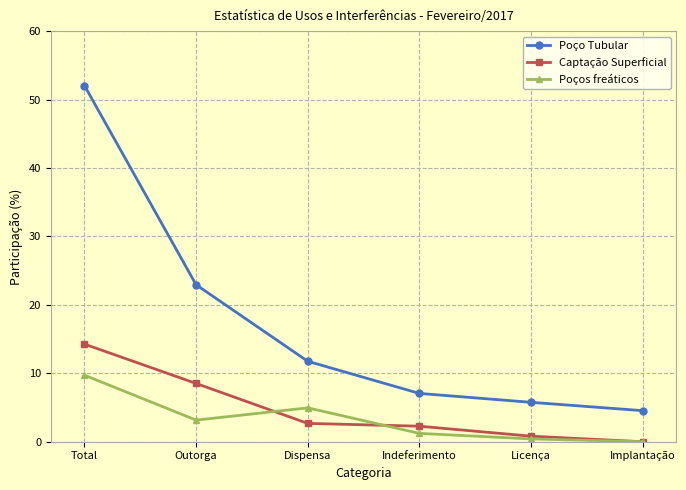

What is the difference between the second highest and minimum values in the Captação Superficial series?

8.5